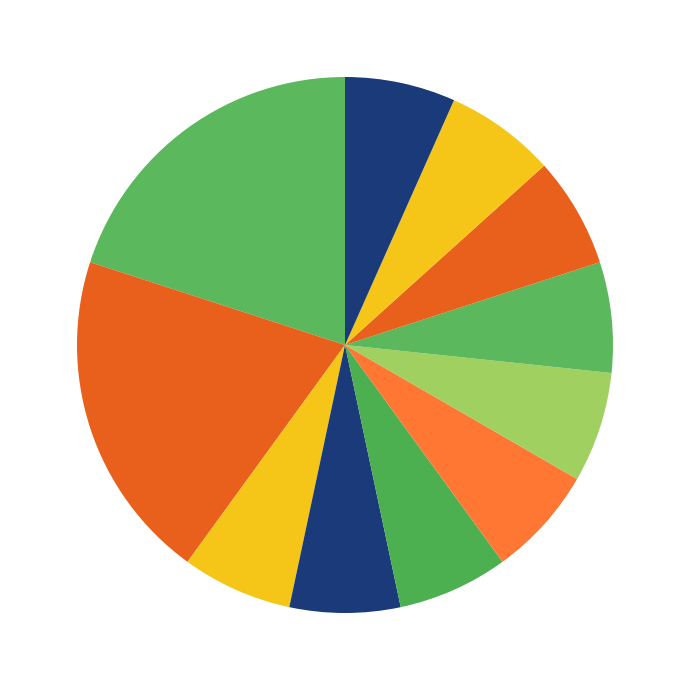

Rank the categories by value from highest to lowest.

海南群云文化传媒有限公司, 德家云科技（海南）有限公司, 东方市序狄网络科技有限公司, 海南元音音乐有限公司, 海南悦莱晖网络科技有限公司, 海南嗨嗨玩电子竞技有限公司, 海南新橙网络科技有限公司, 海南吉司科技有限公司, 海南道乐文化传媒有限公司, 海口市师阑网络科技有限公司, 海南旷智网络科技有限公司